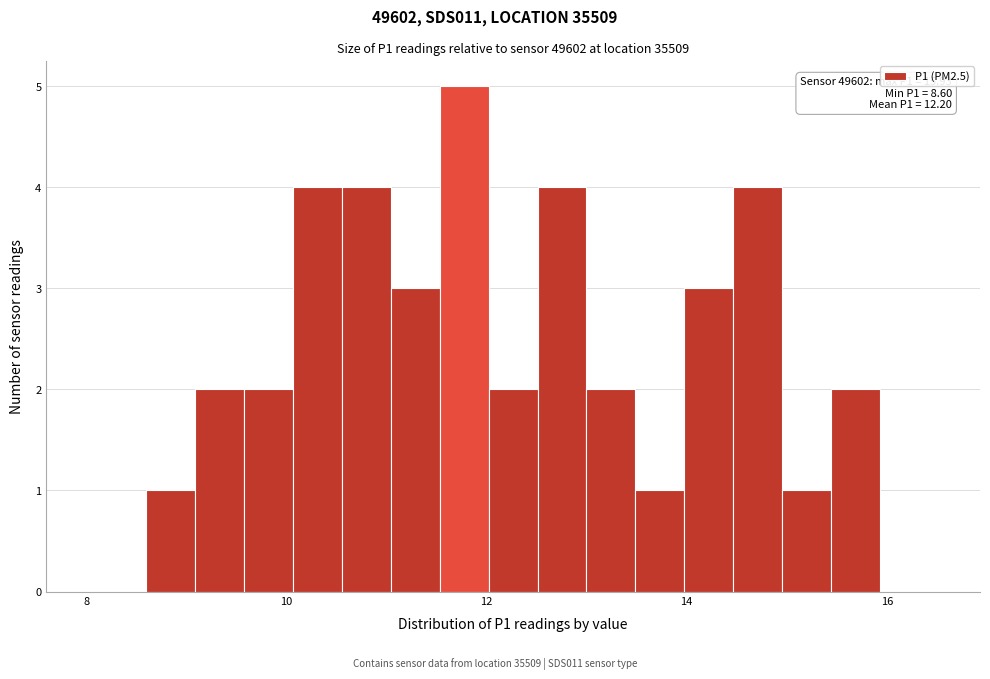

Read against the x-axis, roughly where is the centre of the tallest bar?

11.8